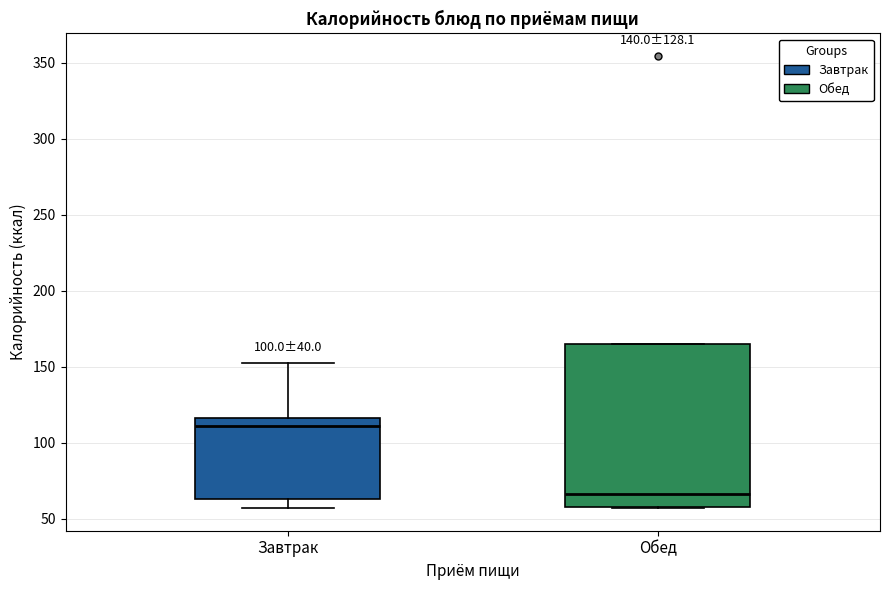

Reading left to right, transcribe this box plot: for each box, give where its median line is, the range the box spans, and where its two whiskers end, as read against the y-axis. The values are not printed on the chart, so give them approximately, as read against the axis.

Завтрак: median 110, box 65 to 115, whiskers 55 to 155
Обед: median 65, box 60 to 165, whiskers 55 to 165